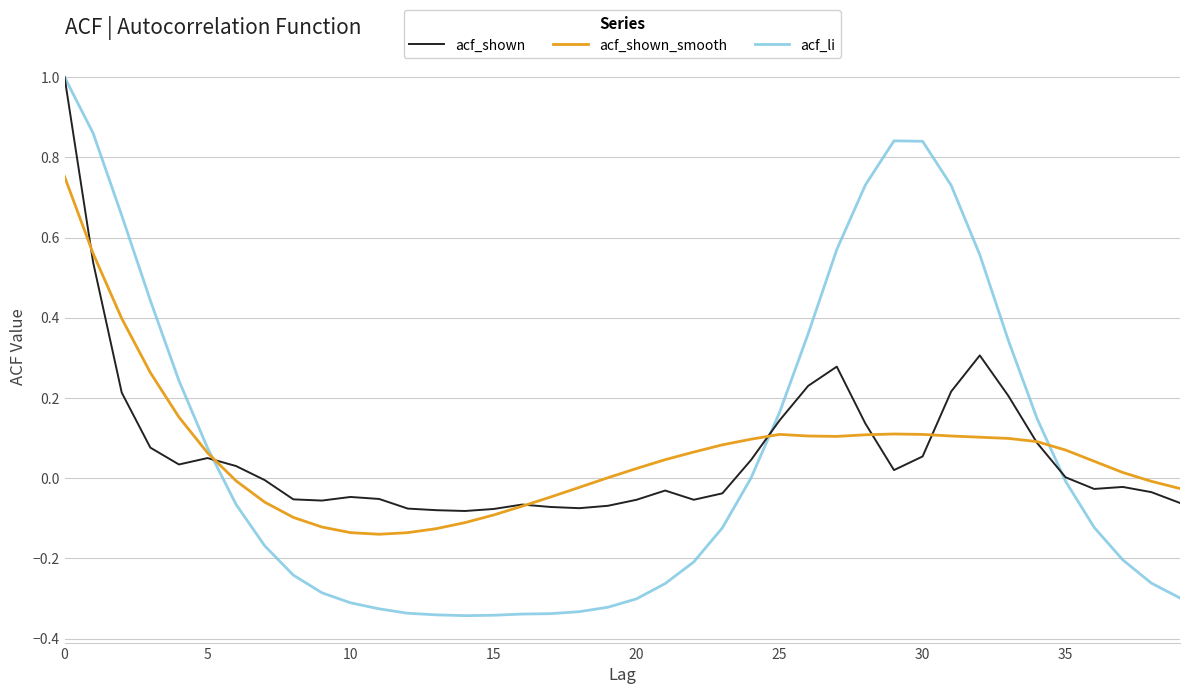

What is the maximum value for acf_shown?

1.0